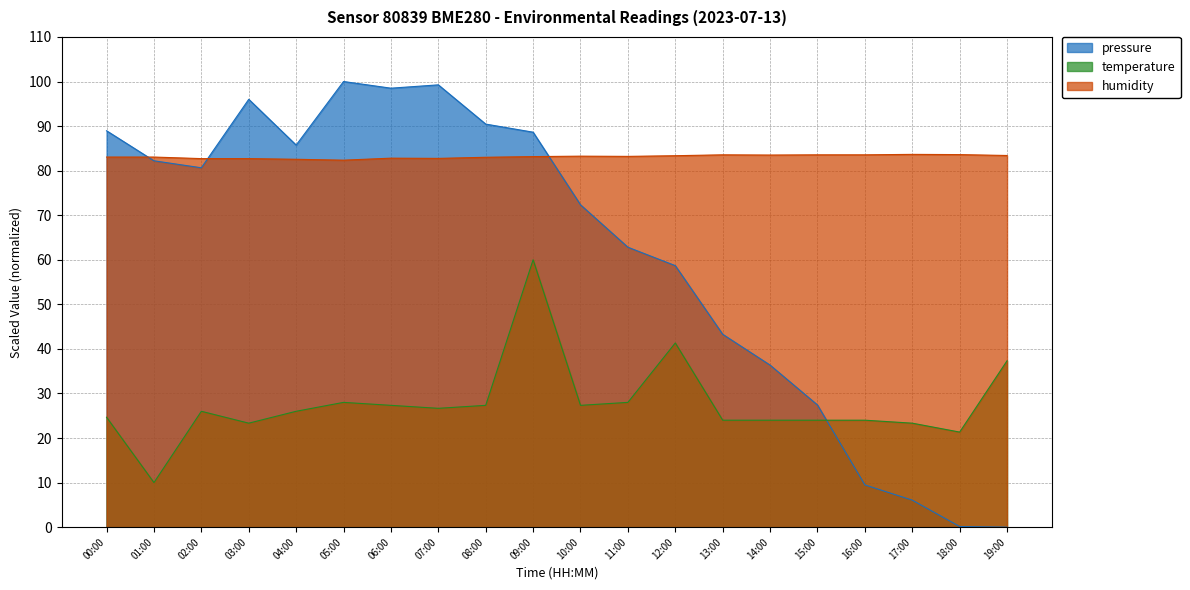

The pressure series shows 0.1 at 18:00. True or false?

True